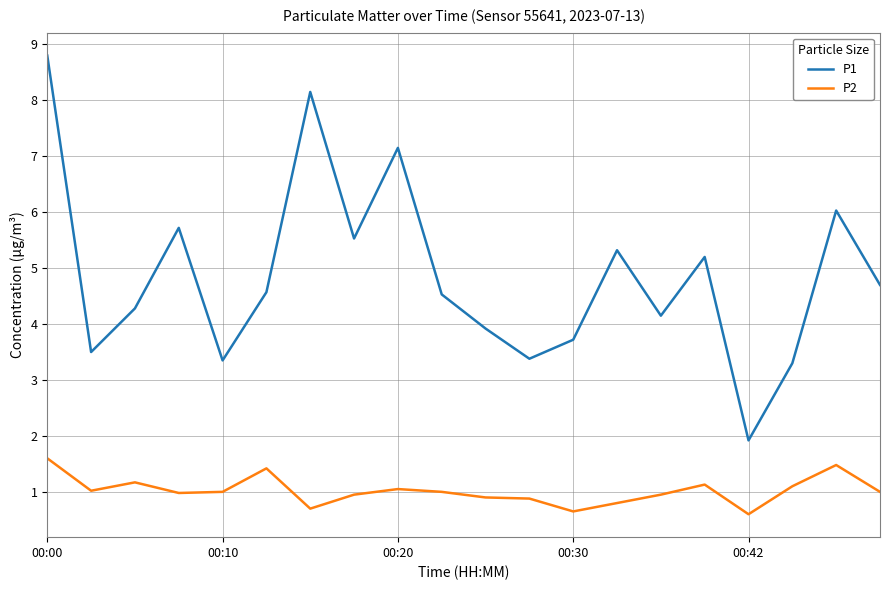

List the series in order of their overall mean, highest first.

P1, P2